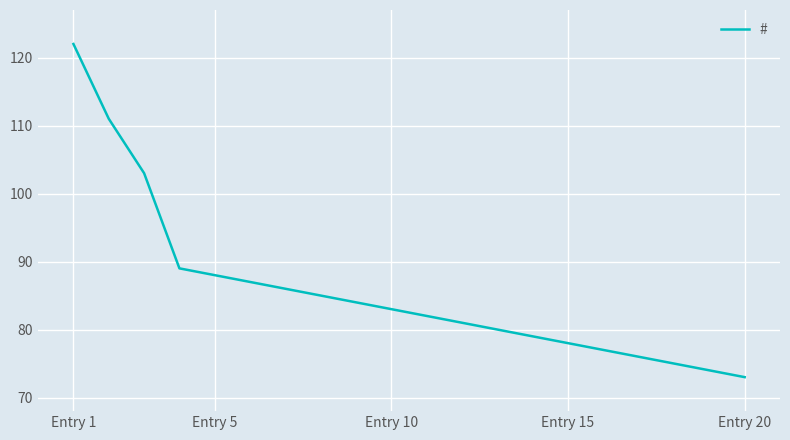

What is the minimum value shown in the chart?

73